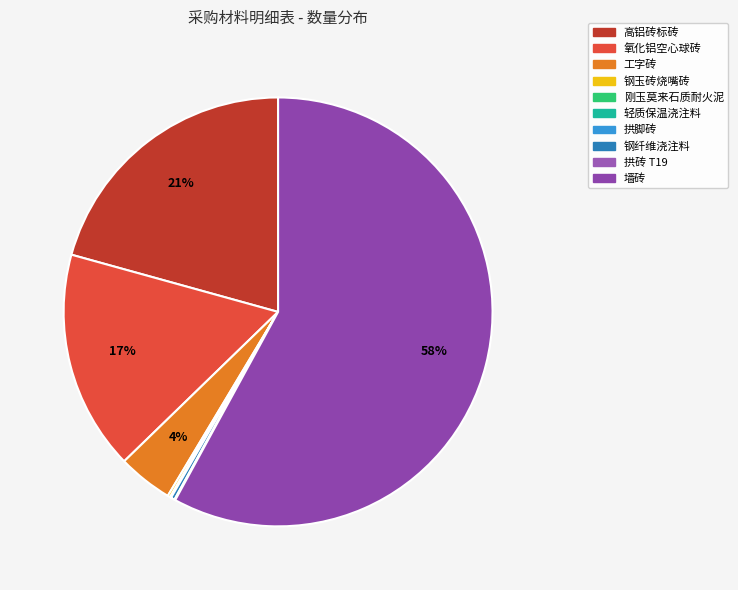

Is it true that 氧化铝空心球砖 is 9% of the pie?

False